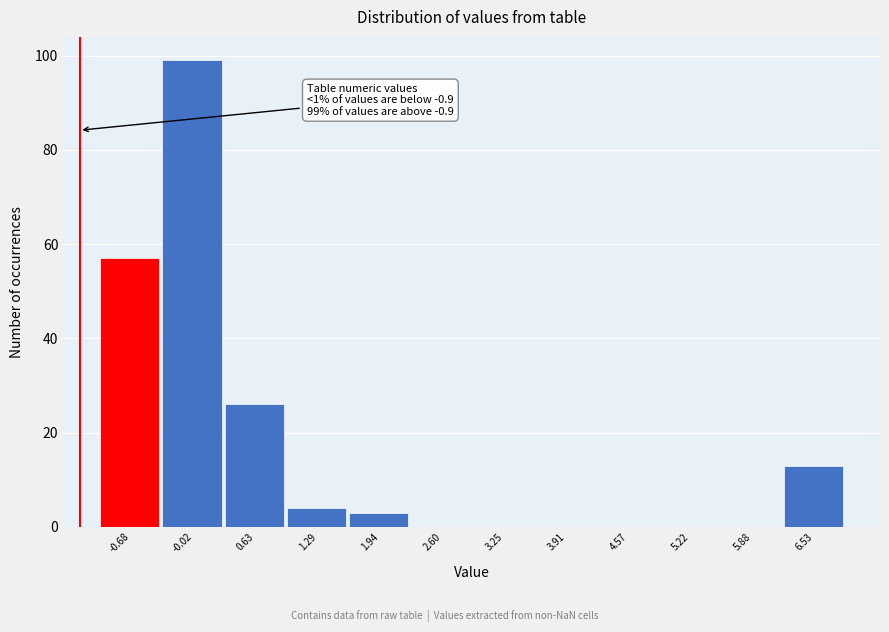

Reading right to left, what are all the values shown in this chart?

6.53=13	5.88=0	5.22=0	4.57=0	3.91=0	3.25=0	2.60=0	1.94=3	1.29=4	0.63=26	-0.02=99	-0.68=57